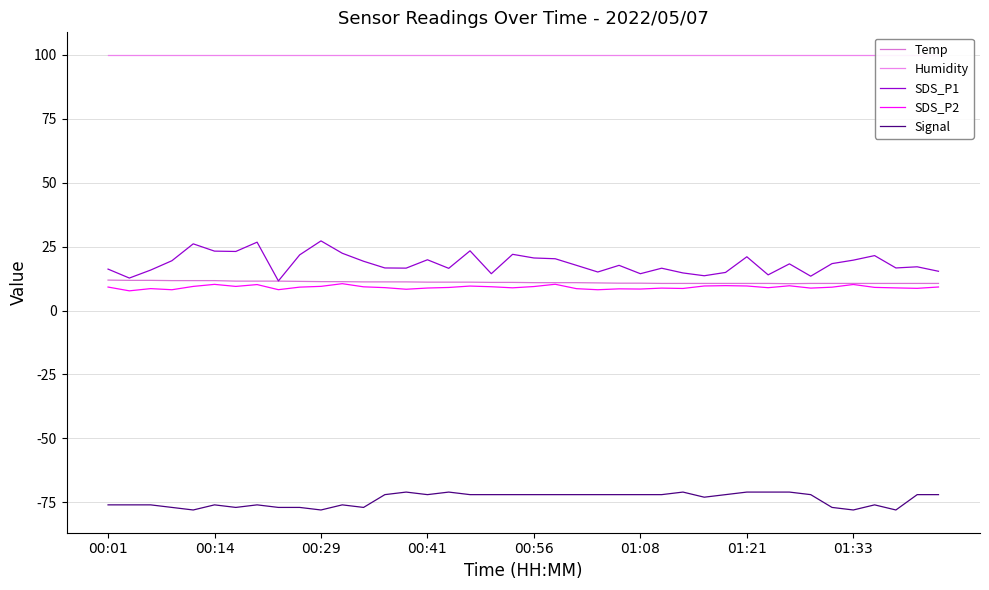

True or false: Temp and Signal intersect in this chart.

False